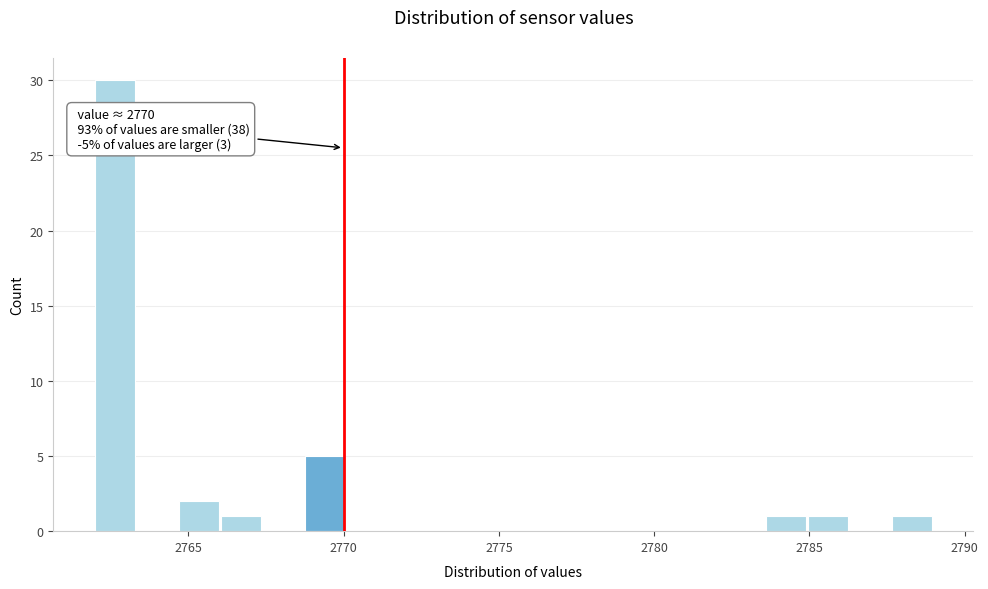

Around what value on the x-axis is the tallest bar? Give the approximate position of its centre, as read against the axis.

2762.5